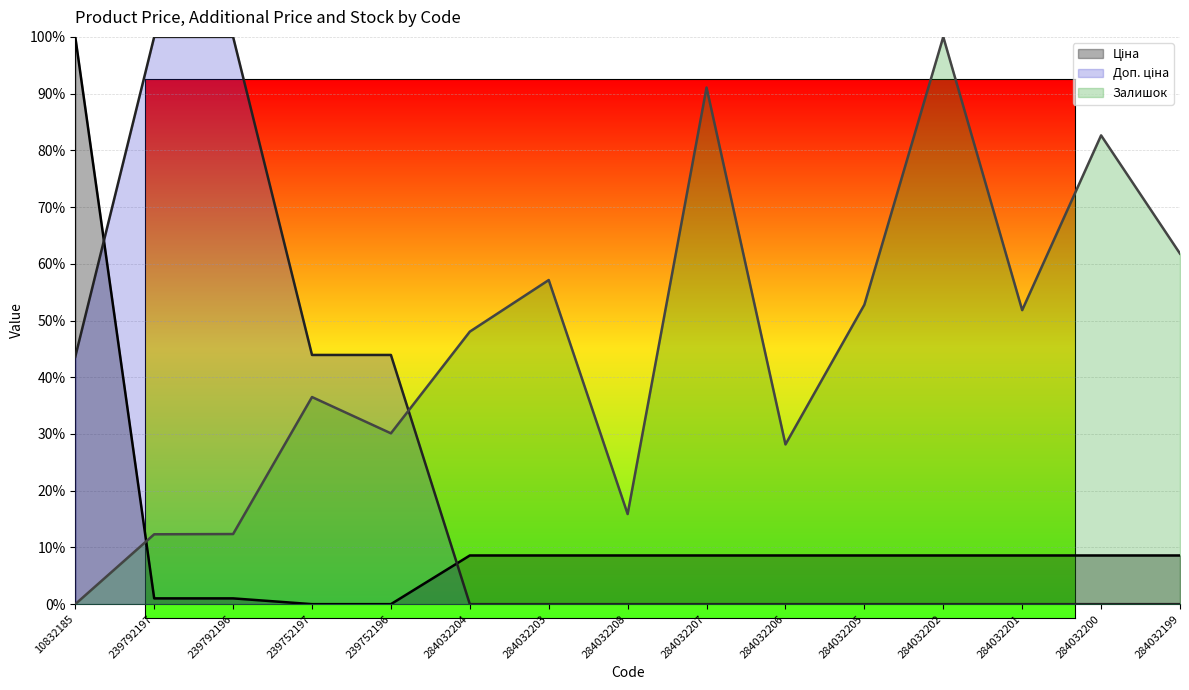

List the series in order of their overall mean, highest first.

Залишок, Доп. ціна, Ціна